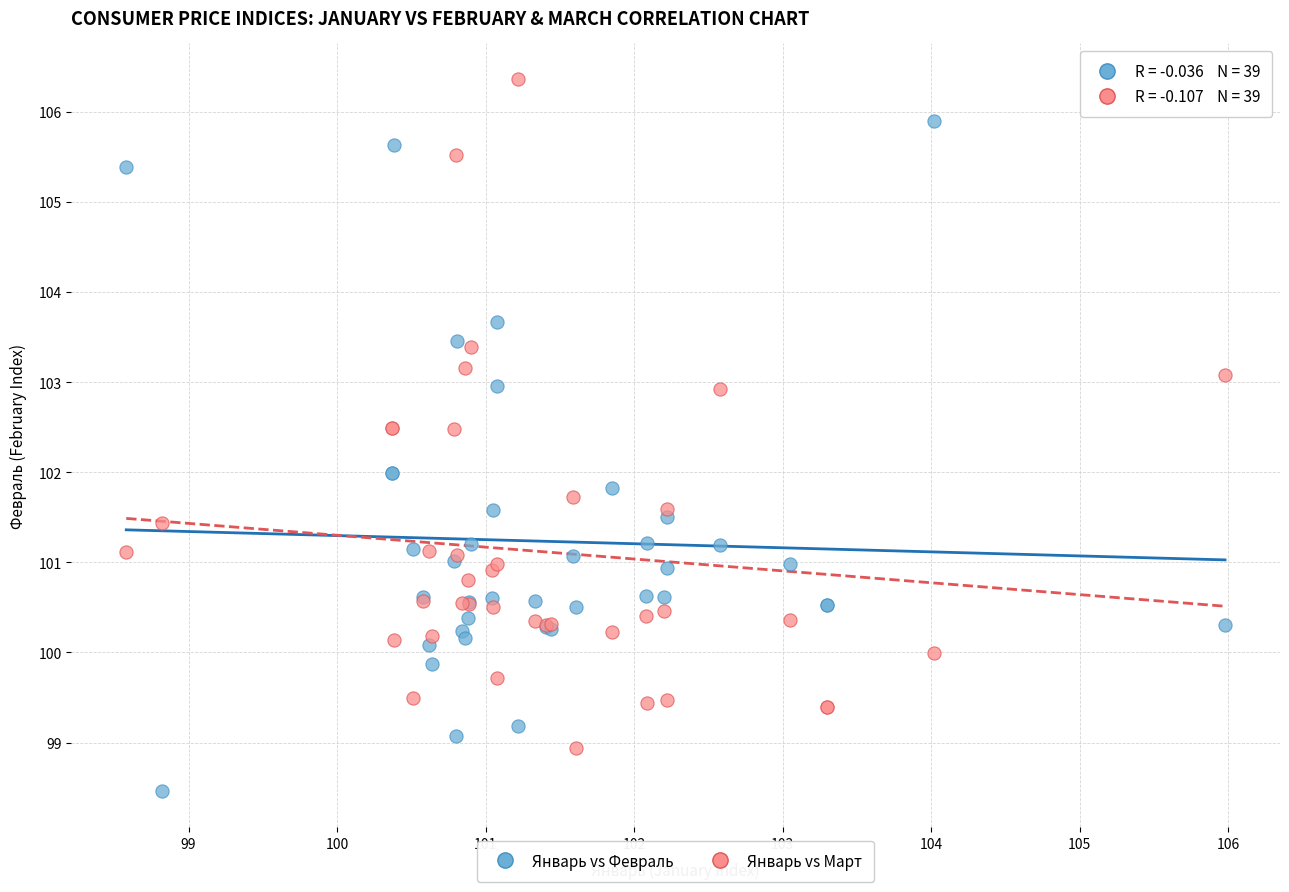

Which series contains the highest Y value?

Январь vs Март